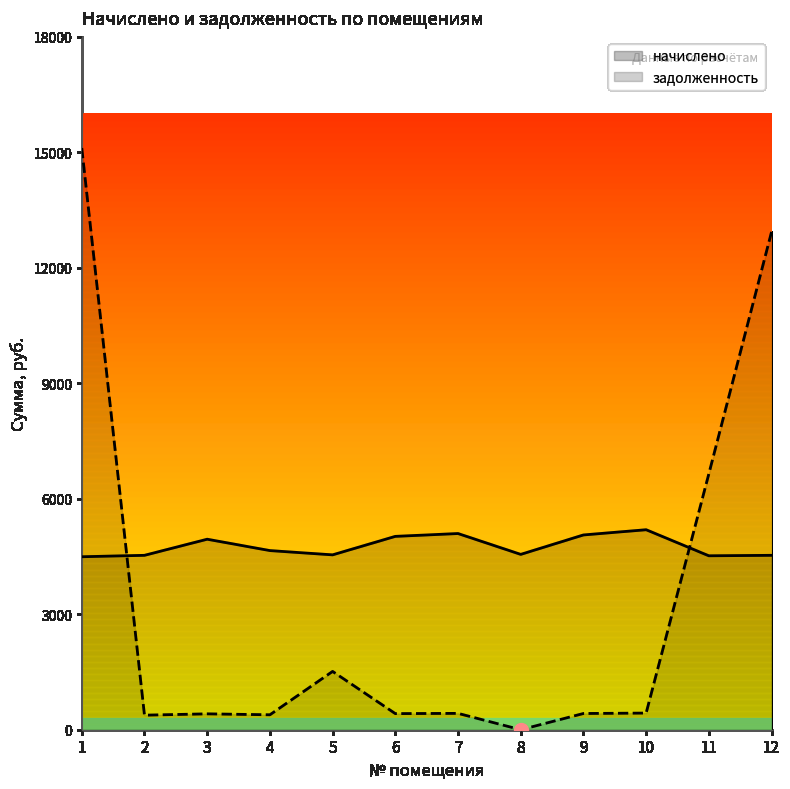

At which category is the sum across all series the highest?

1